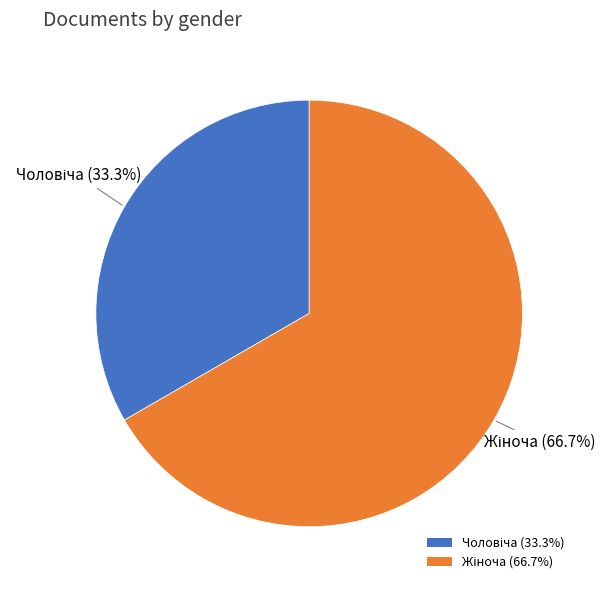

Is there a majority slice in this chart?

Yes